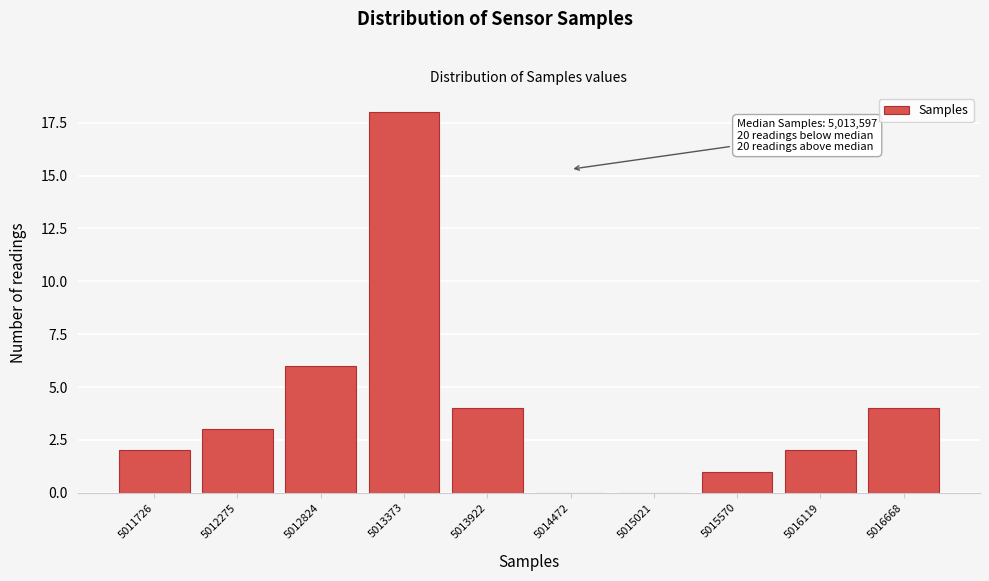

Reading left to right, list all the values displayed in this chart.

5011726=2	5012275=3	5012824=6	5013373=18	5013922=4	5014472=0	5015021=0	5015570=1	5016119=2	5016668=4